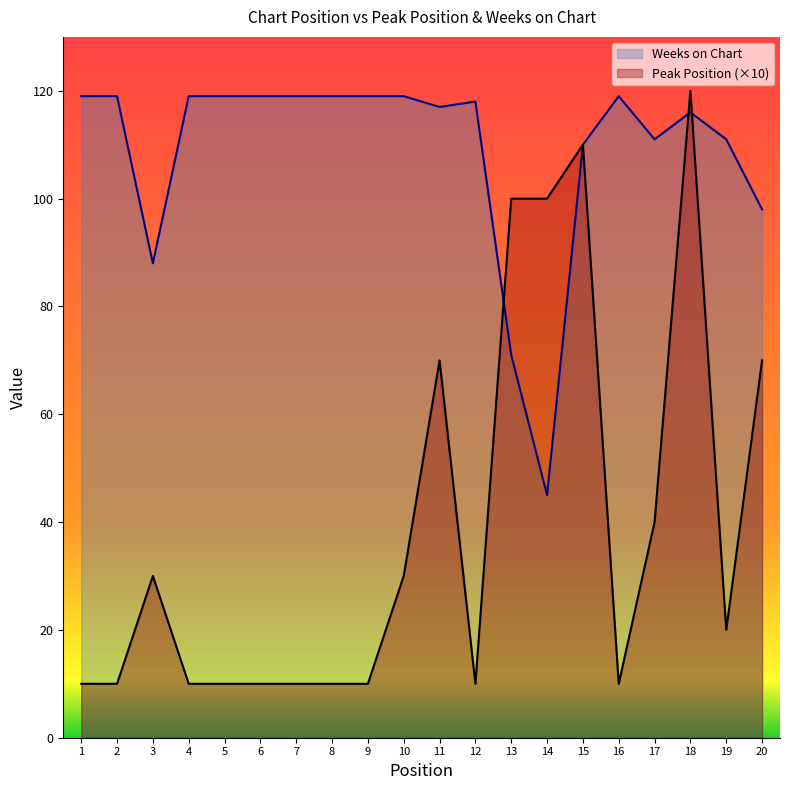

How many distinct data groups are displayed?

2